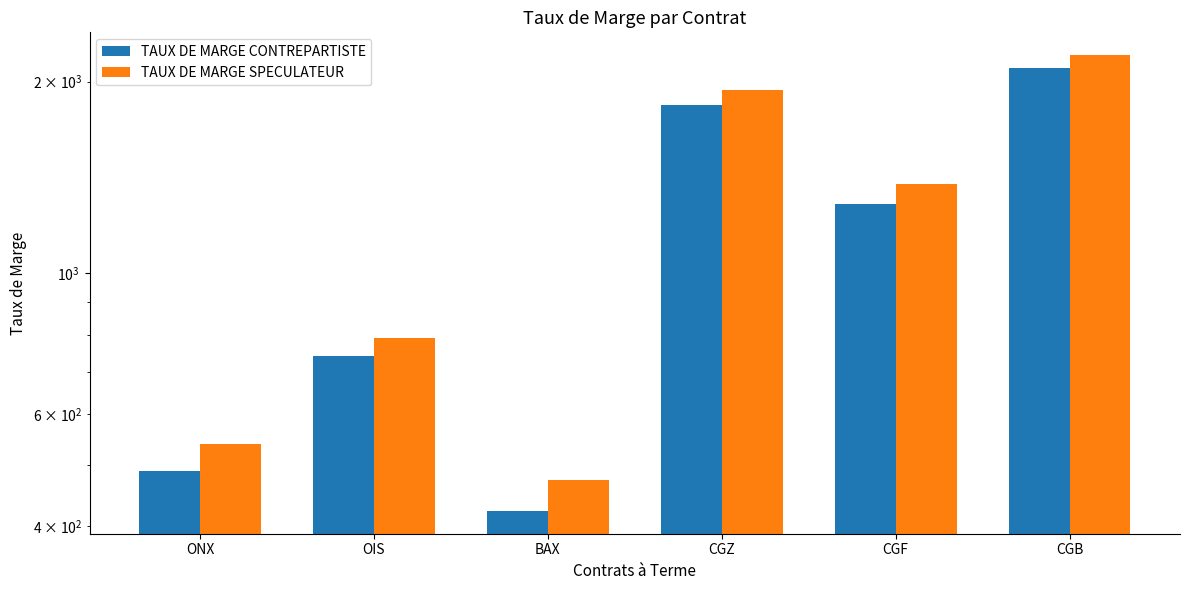

Which category has the lowest value in the TAUX DE MARGE SPECULATEUR series?

BAX